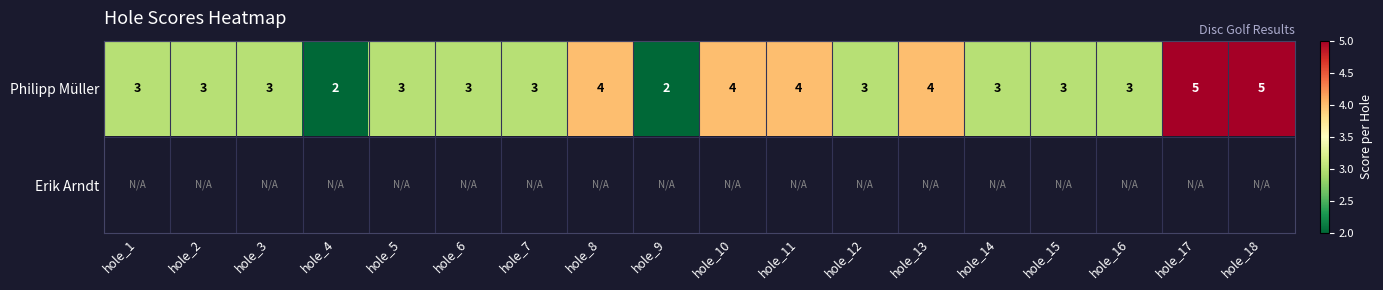

How many categories are shown in the chart?

18